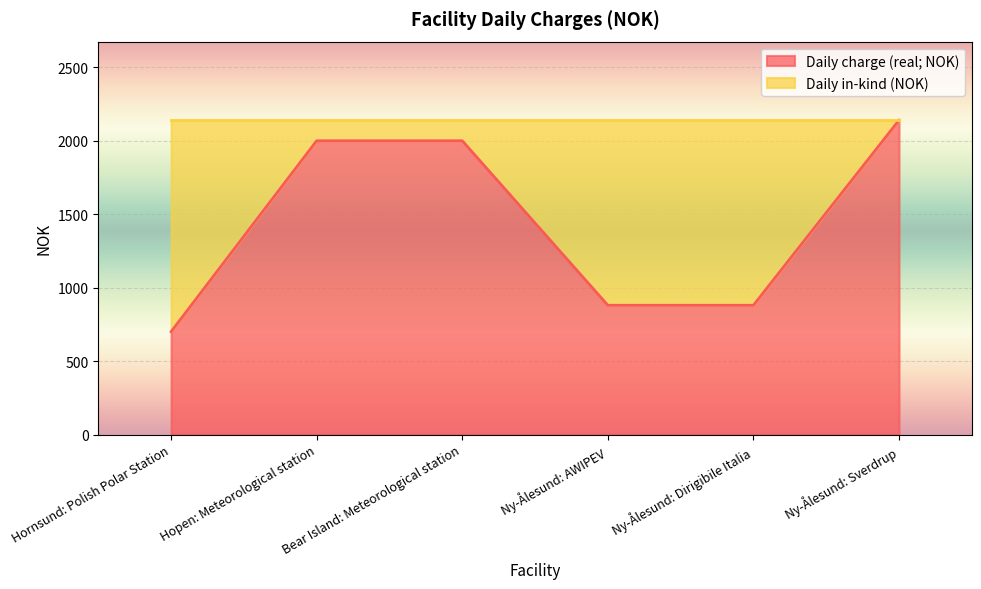

Between Ny-Ålesund: Dirigibile Italia and Hopen: Meteorological station, which is larger?

Hopen: Meteorological station